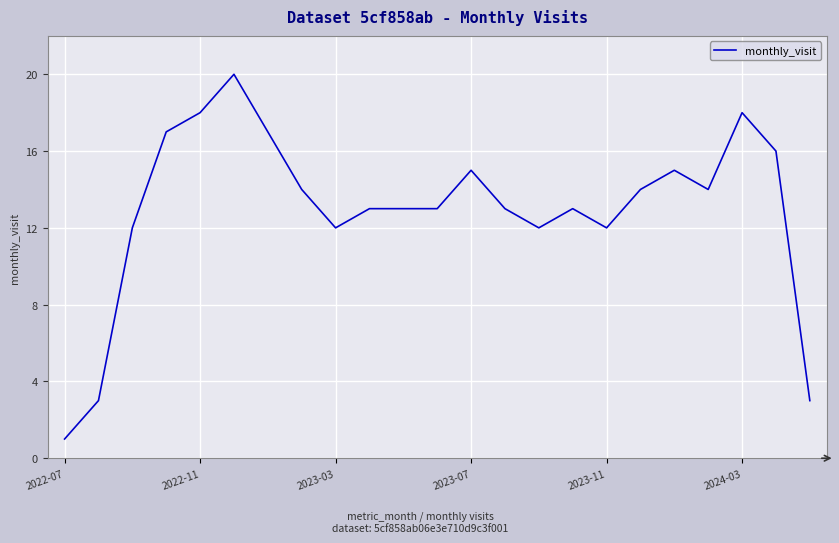

What is the greatest value displayed?

20